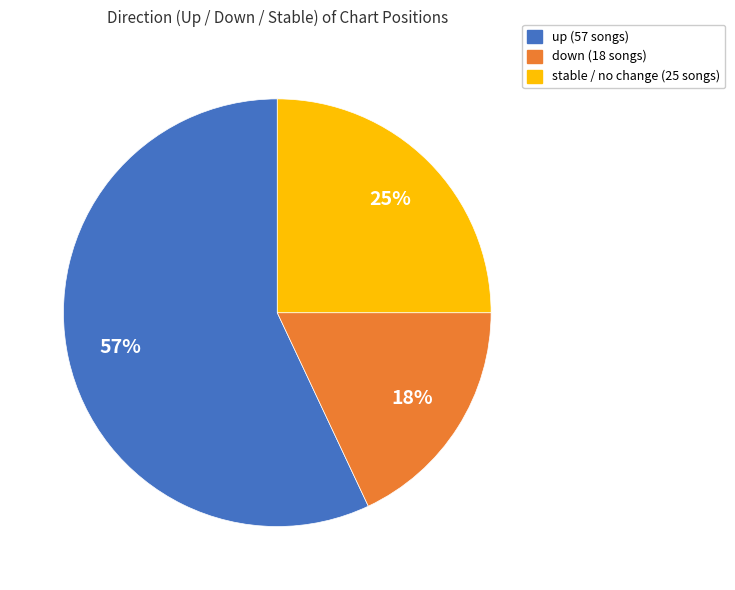

Does any single category account for the majority?

Yes